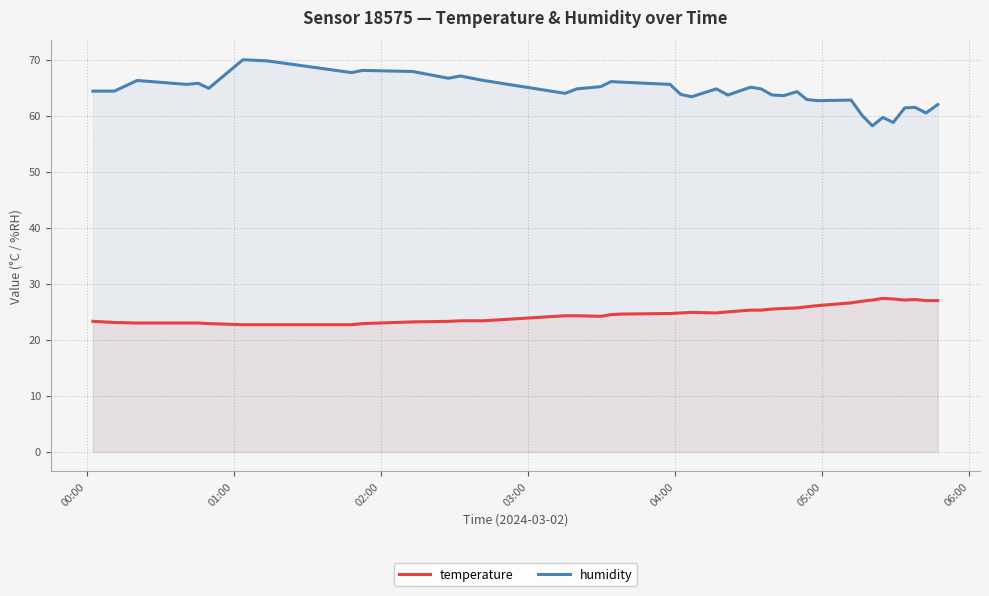

What is the sum of all humidity values?

2574.5